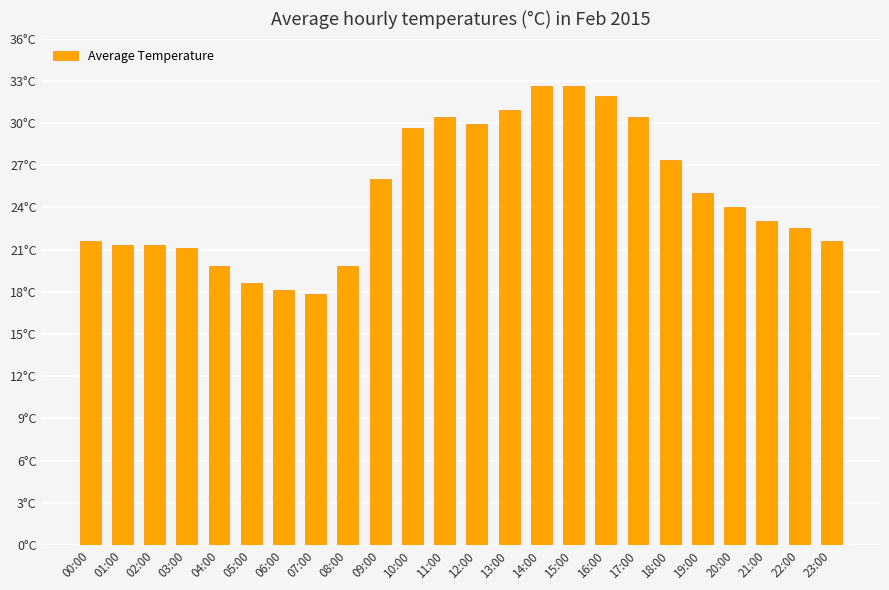

Which category has the lowest value across all series?

07:00